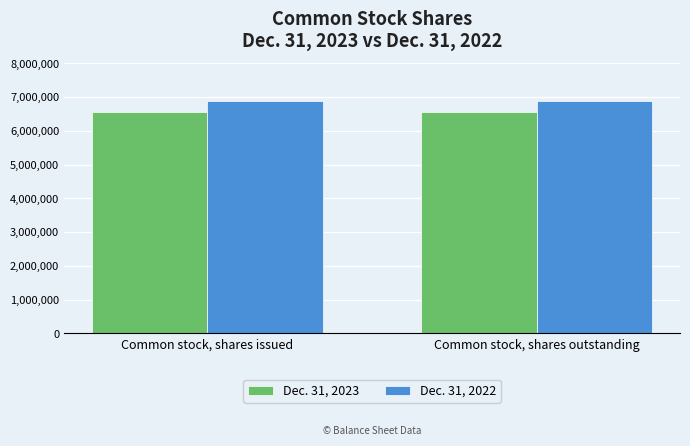

Rank the series by their maximum value, from lowest to highest.

Dec. 31, 2023, Dec. 31, 2022